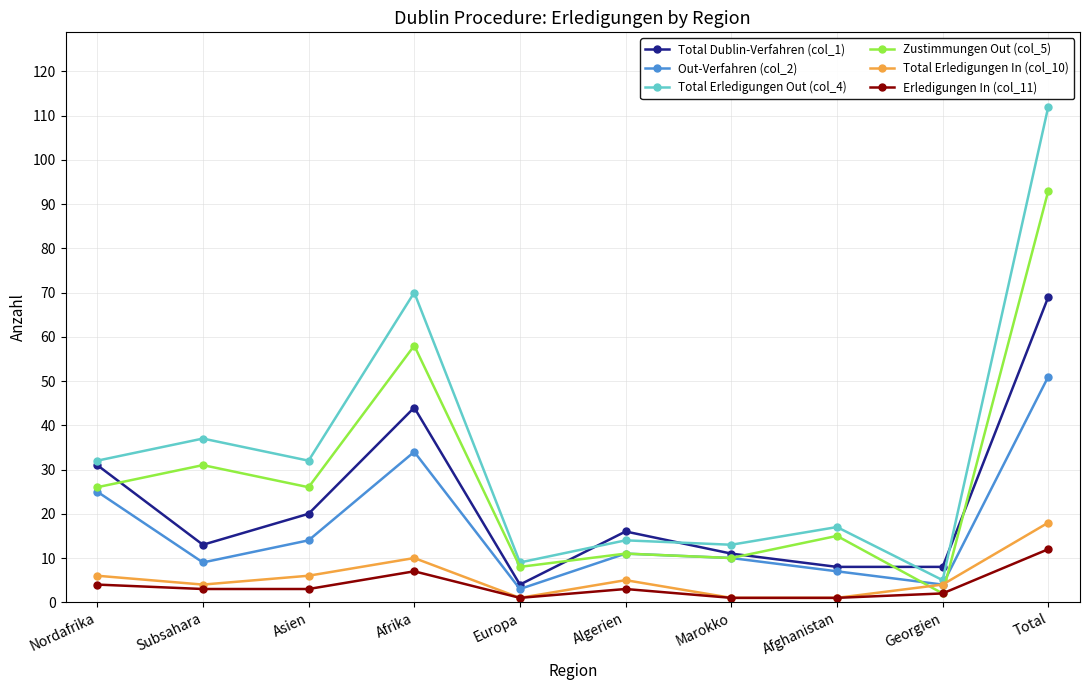

What is the difference between the maximum and minimum values in the Zustimmungen Out (col_5) series?

91